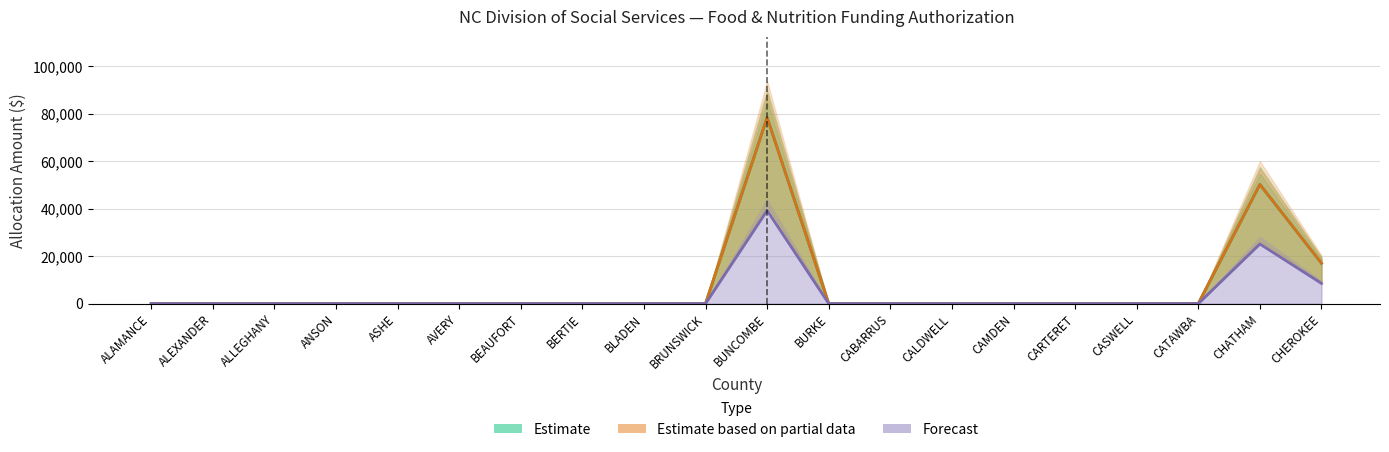

How many lines are shown in the chart?

3